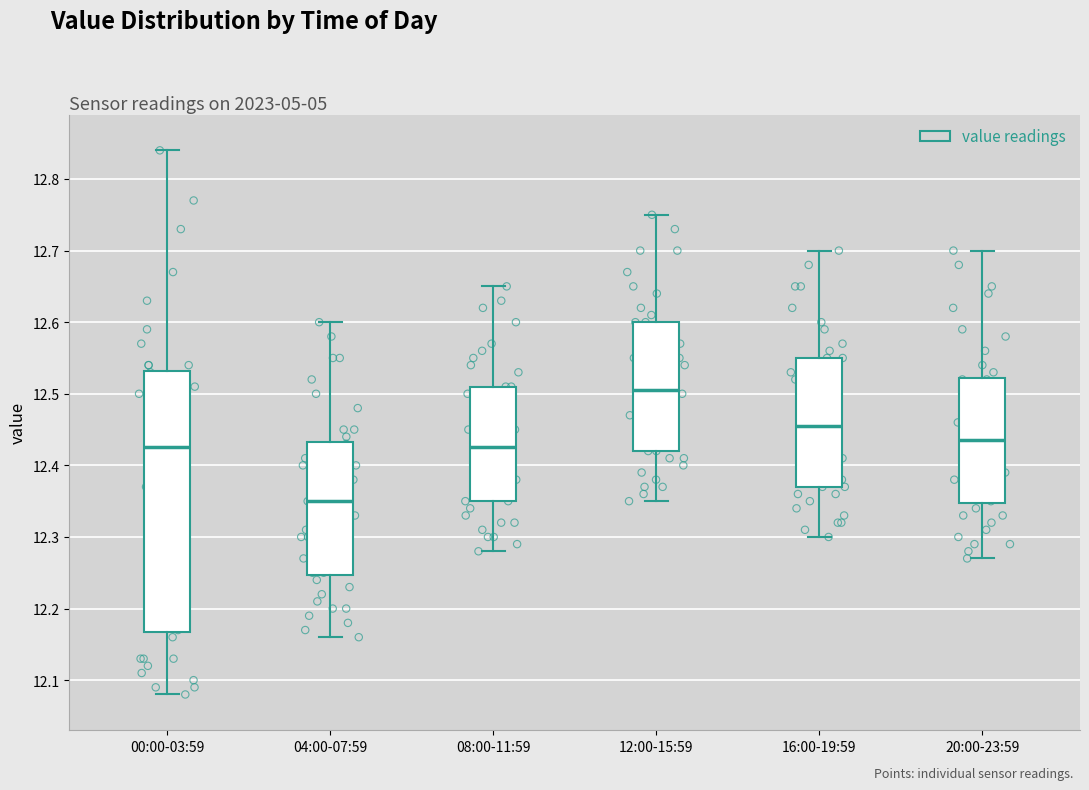

Where does the lower whisker of the box for 08:00-11:59 end on the y-axis? The values are not printed on the chart, so give them approximately, as read against the axis.

12.28